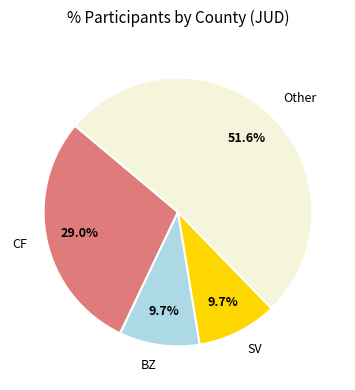

What percentage do CF and SV together represent?

38.7%